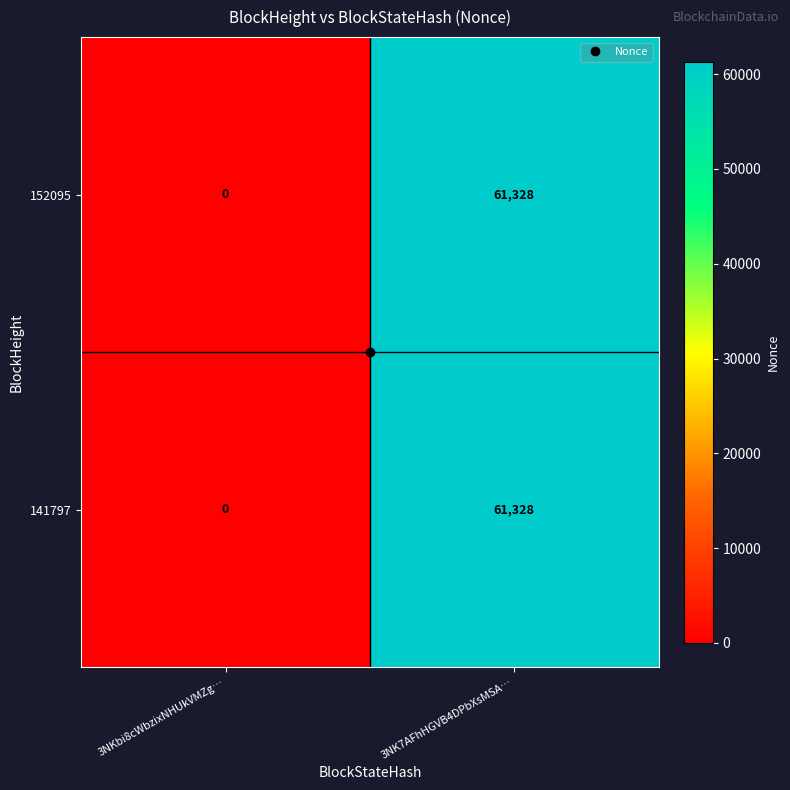

What is the sum of all 152095 values?

61328